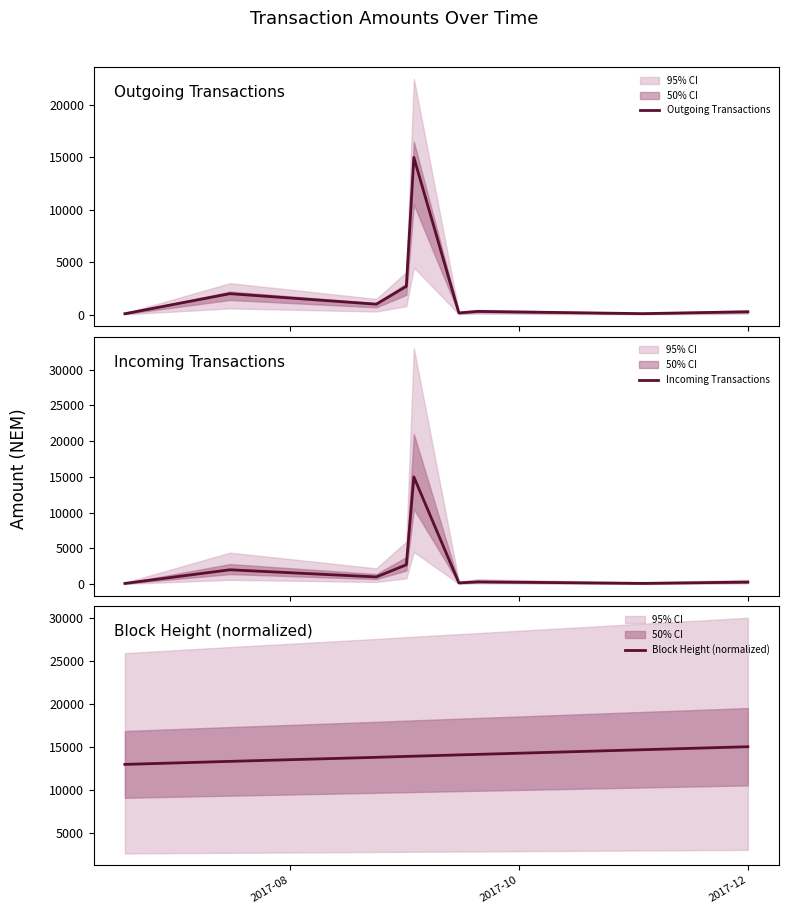

How many lines are shown in the chart?

3